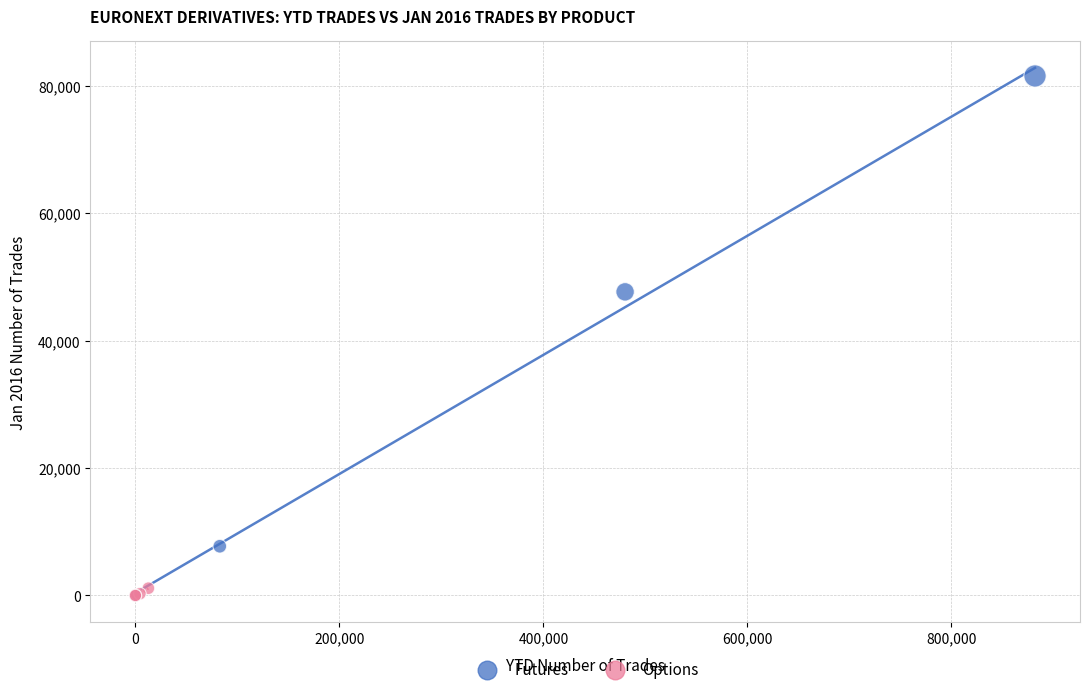

What are all the series names shown in the legend?

Futures, Options